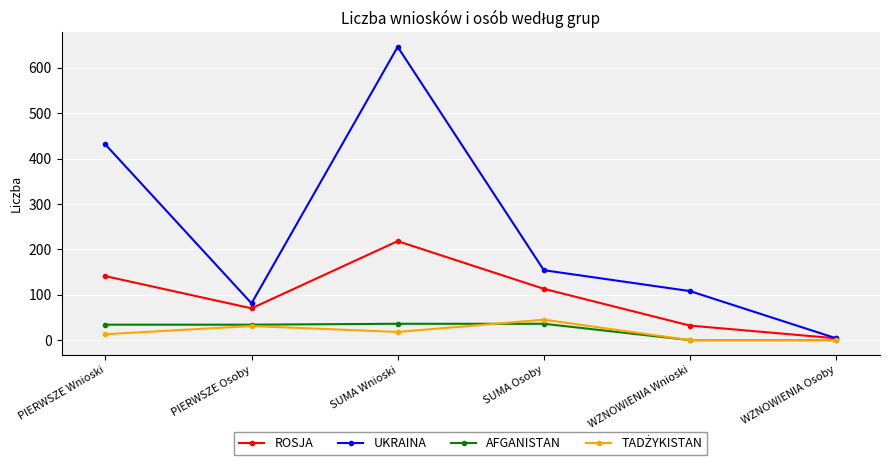

Rank the categories by ROSJA value from highest to lowest.

SUMA Wnioski, PIERWSZE Wnioski, SUMA Osoby, PIERWSZE Osoby, WZNOWIENIA Wnioski, WZNOWIENIA Osoby